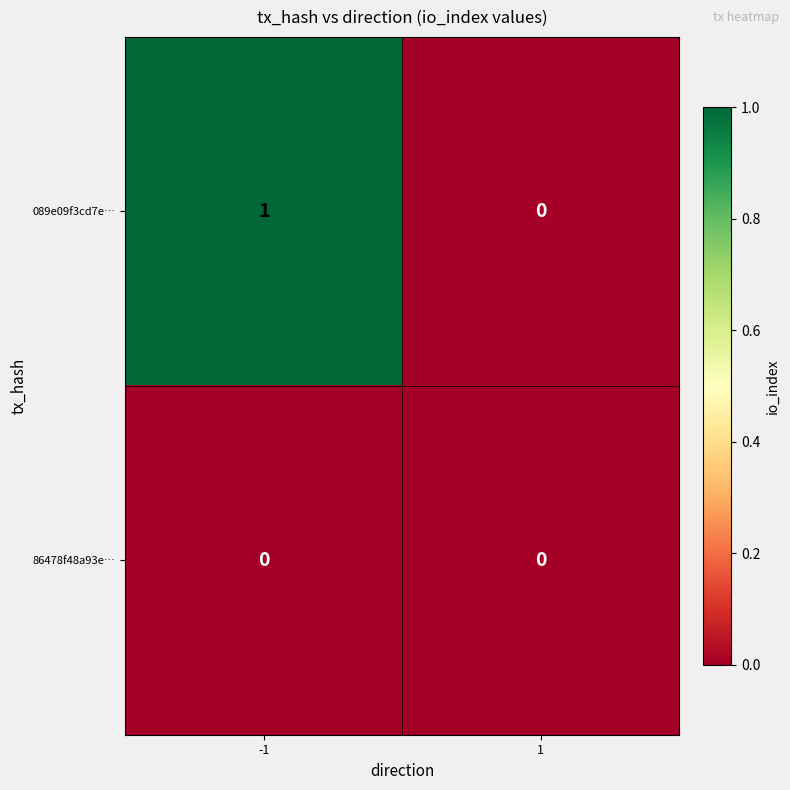

The value of 089e09f3cd7e… at -1 is 0. True or false?

False